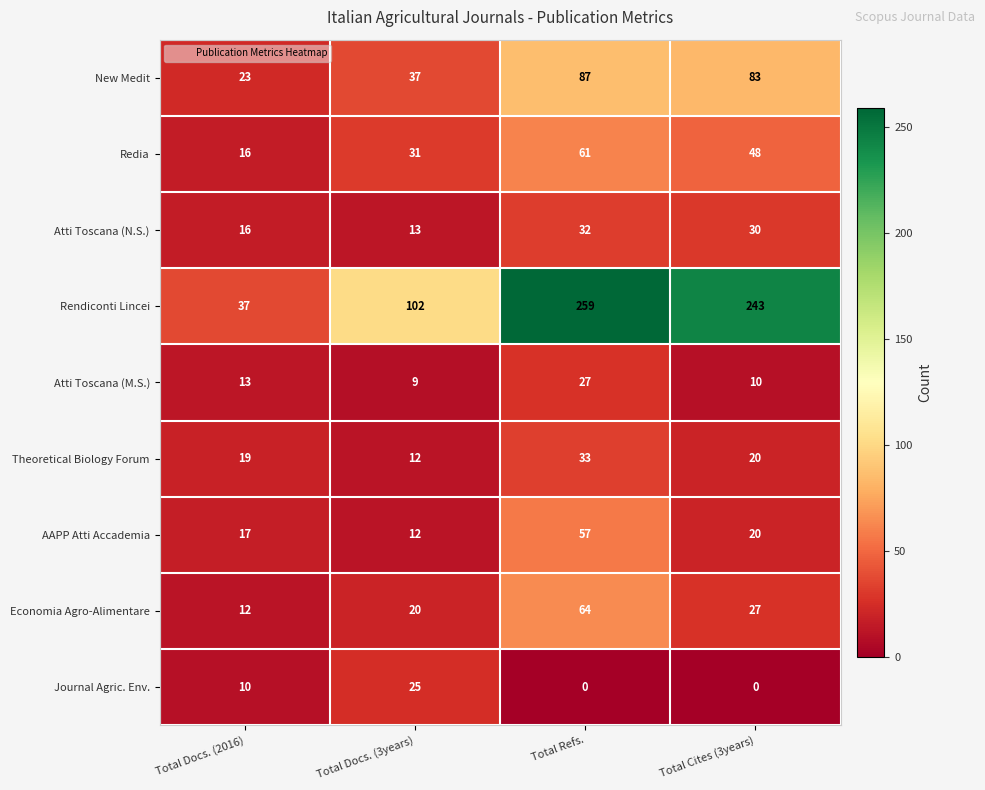

Is it true that Economia Agro-Alimentare equals 19 at Total Docs. (2016)?

False